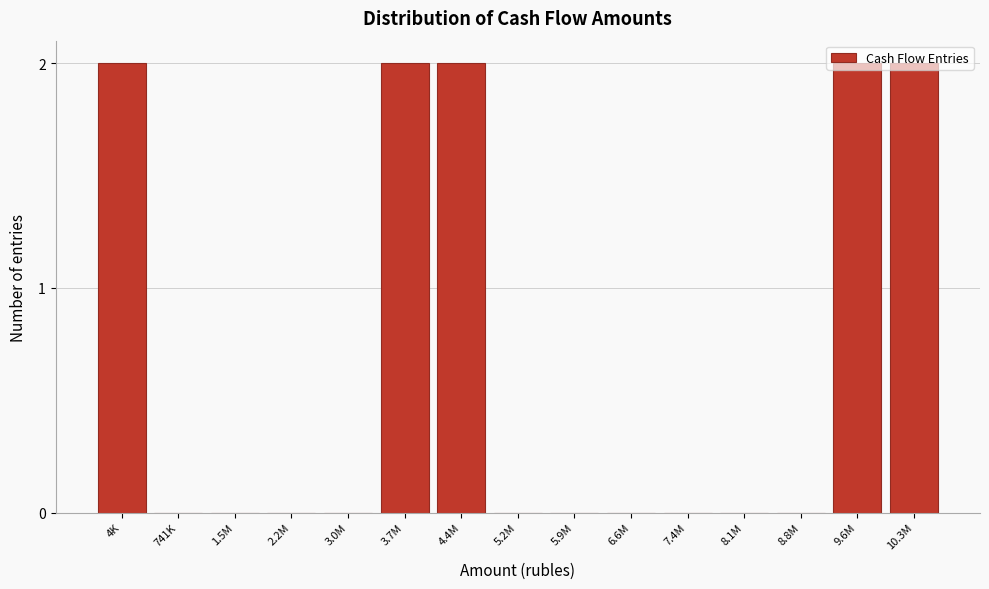

The chart shows a value of 1 at 7.4M. True or false?

False